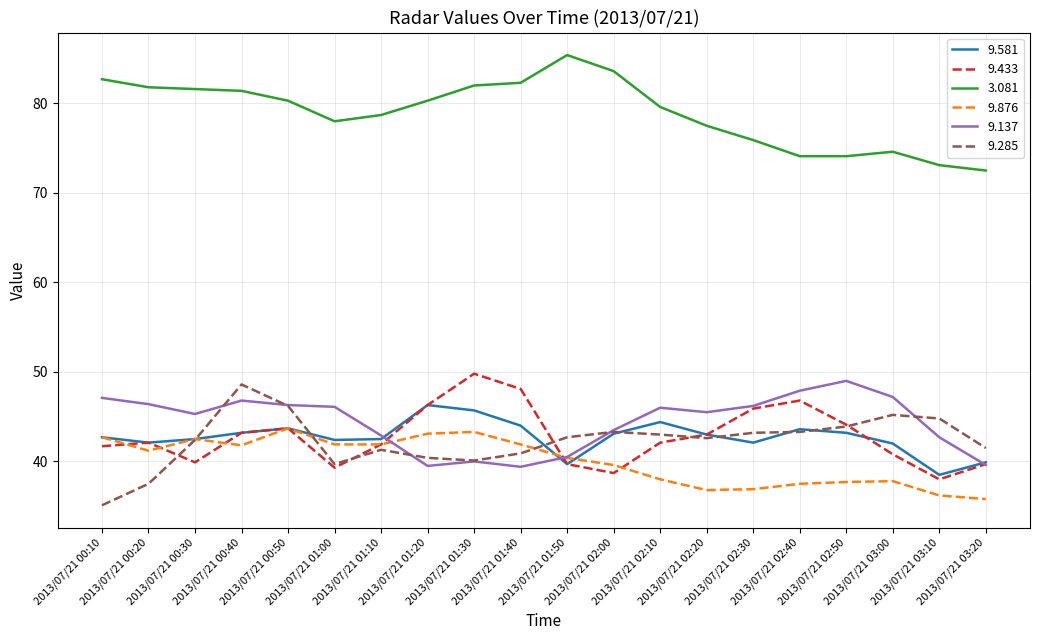

How many values in the 3.081 series are below 80?

10